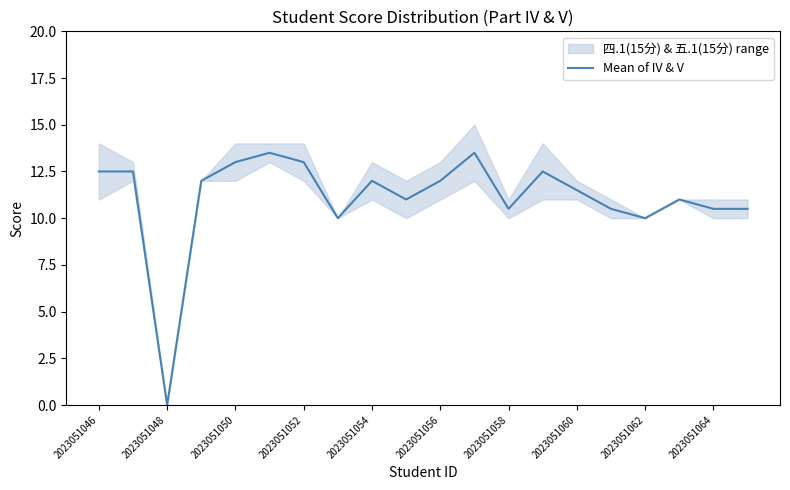

The Mean of IV & V series shows 10.0 at 2023051062. True or false?

True